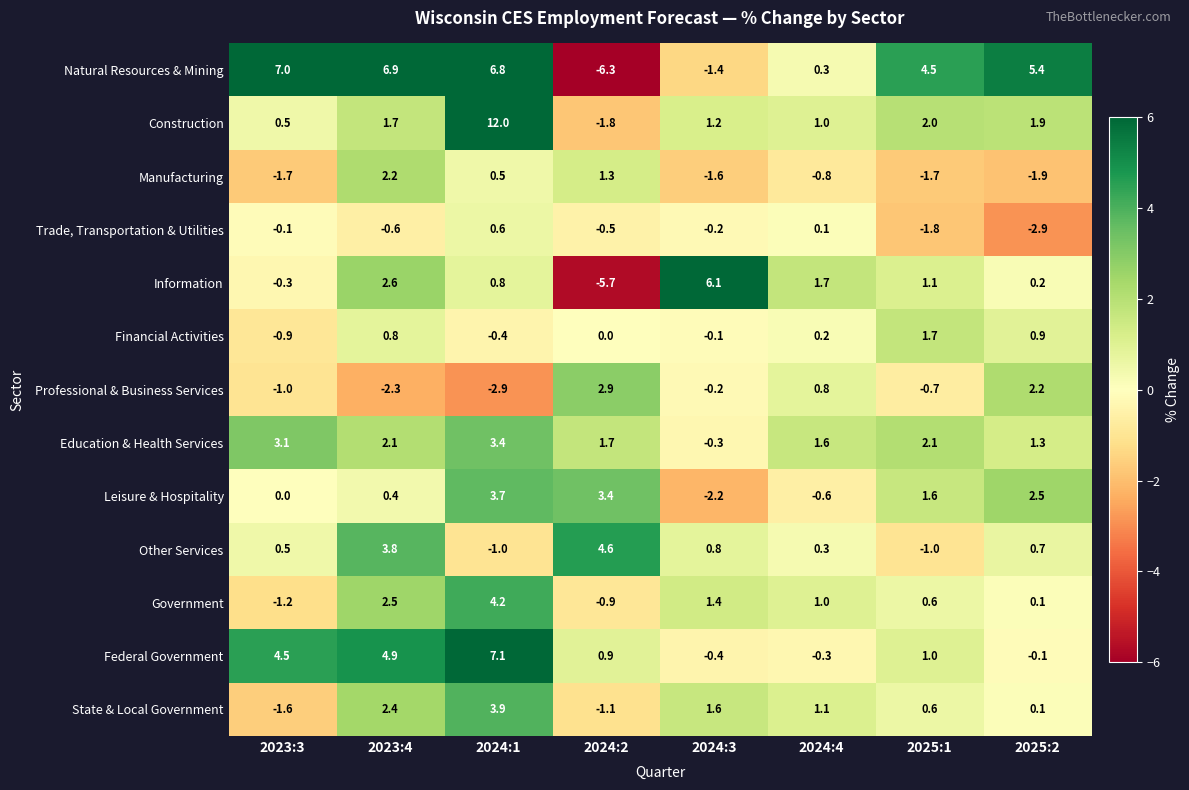

Is the value of Professional & Business Services at 2024:2 greater than the value of Financial Activities at 2025:2?

Yes